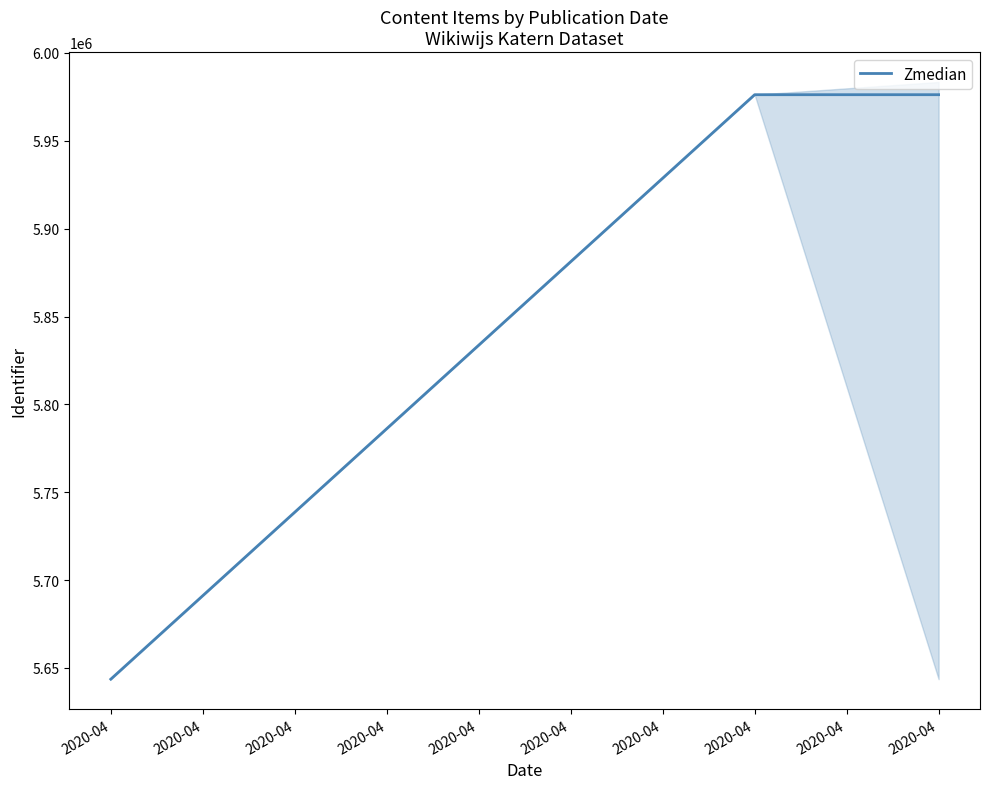

The value at 2020-04 is 2782592. True or false?

False